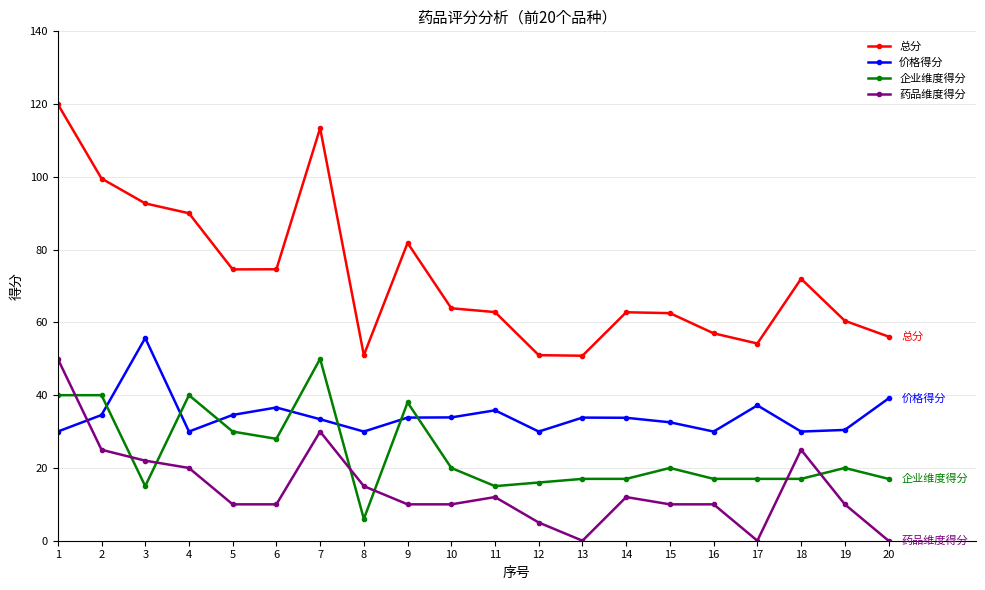

True or false: 药品维度得分 has more than 0 points higher than both neighbors.

True